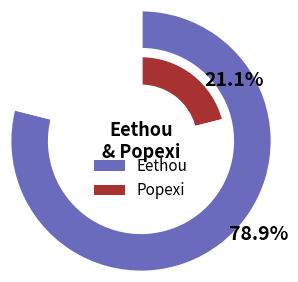

What percentage is the Popexi slice, to the nearest percent?

21%